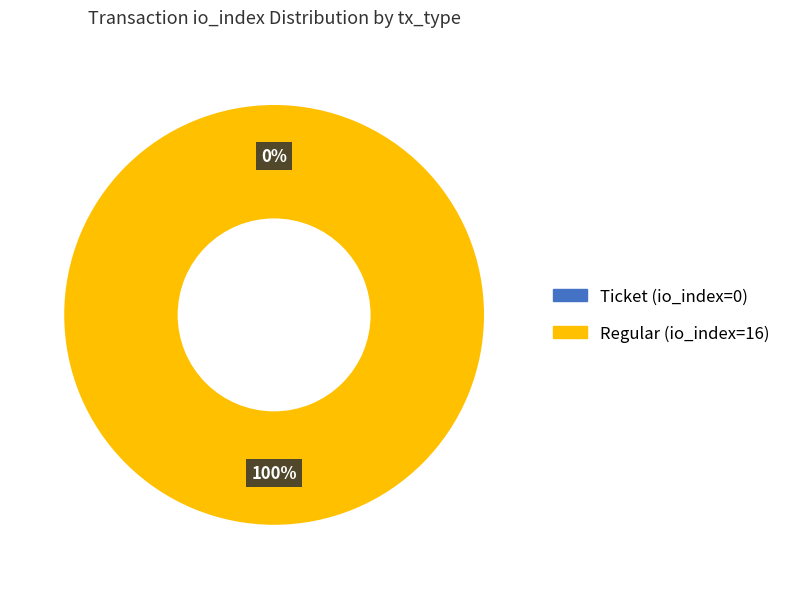

Which has a higher value, Ticket (io_index=0) or Regular (io_index=16)?

Regular (io_index=16)